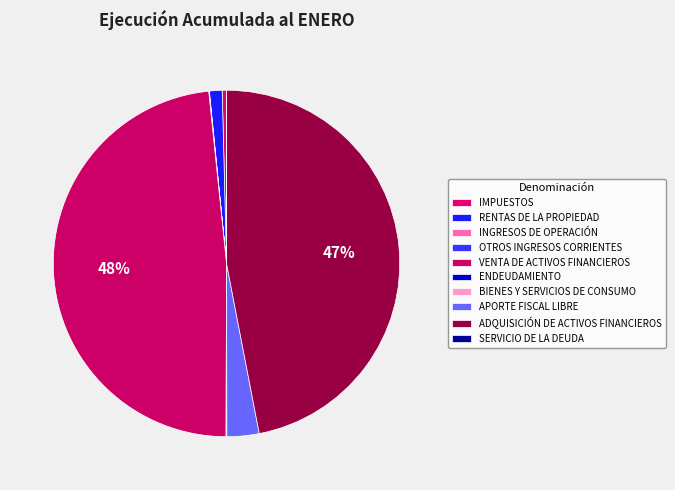

To the nearest percent, what is the difference between the largest and smallest slice percentages?

48%